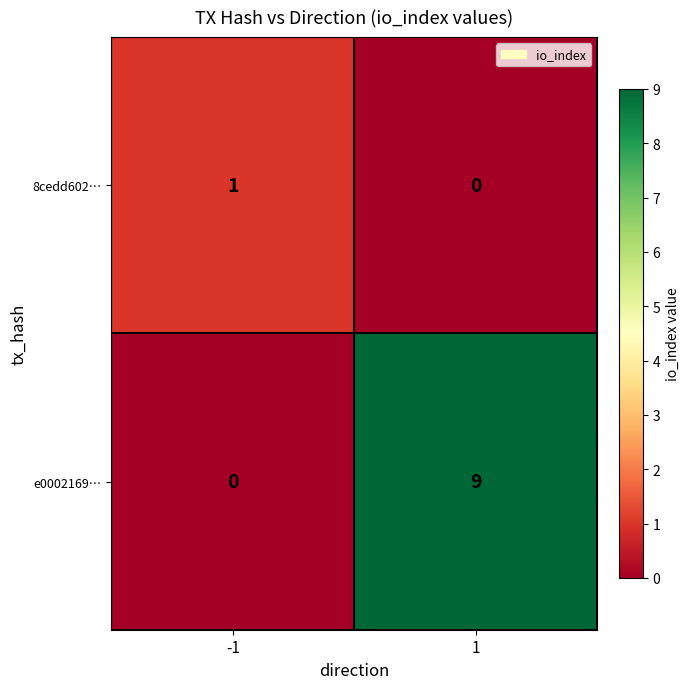

Count the number of categories in the chart.

2